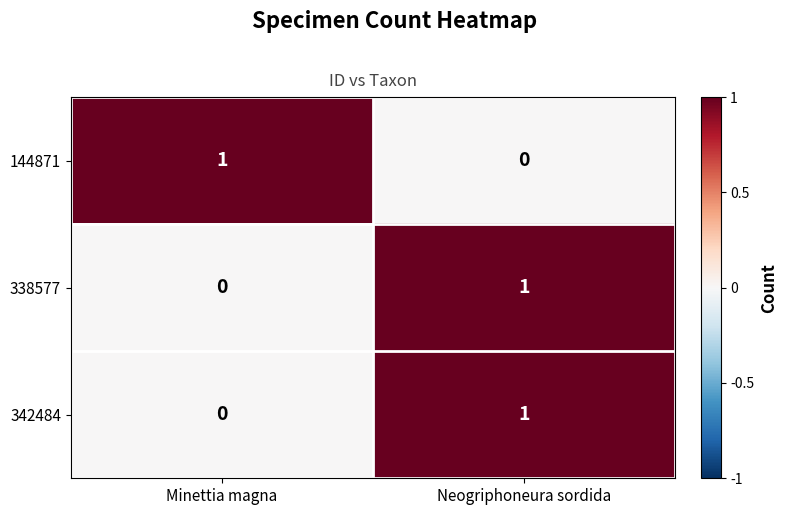

How many categories are shown in the chart?

2